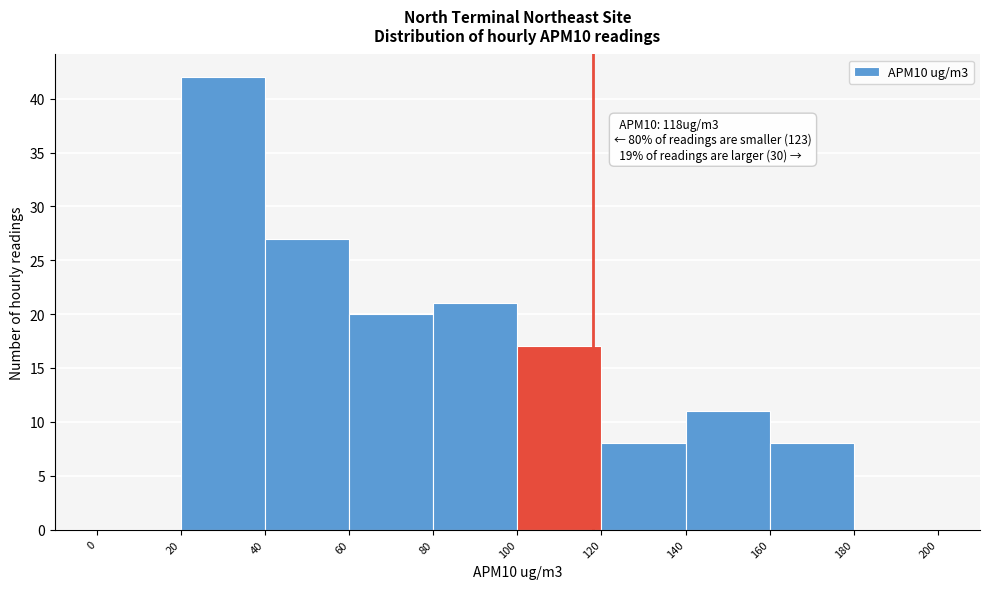

Over which range of the x-axis is the bar tallest?

20 to 40